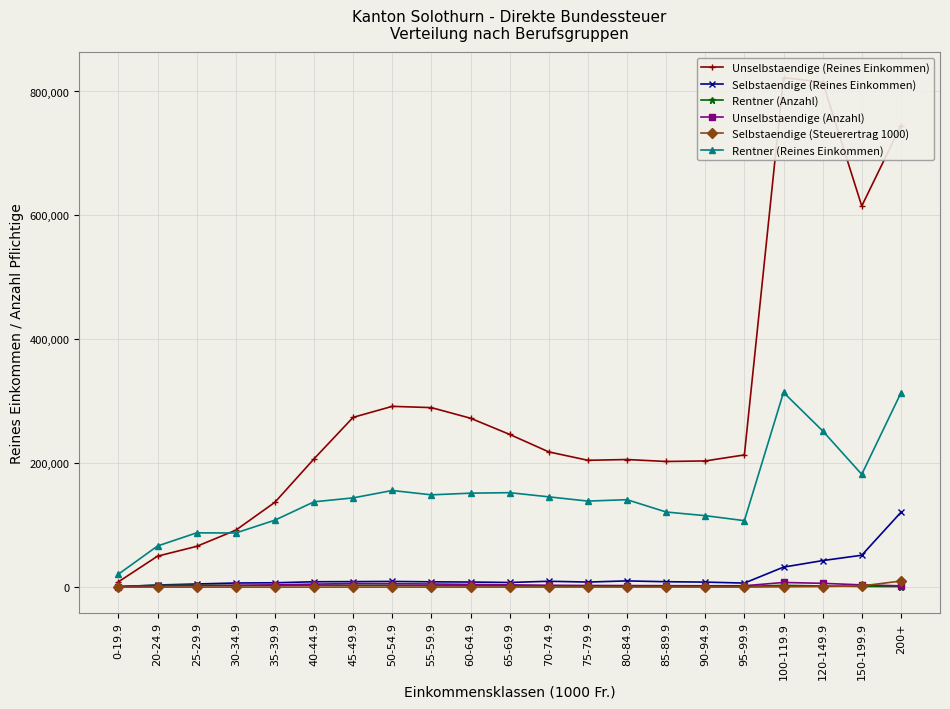

Does the chart have visible grid lines?

Yes